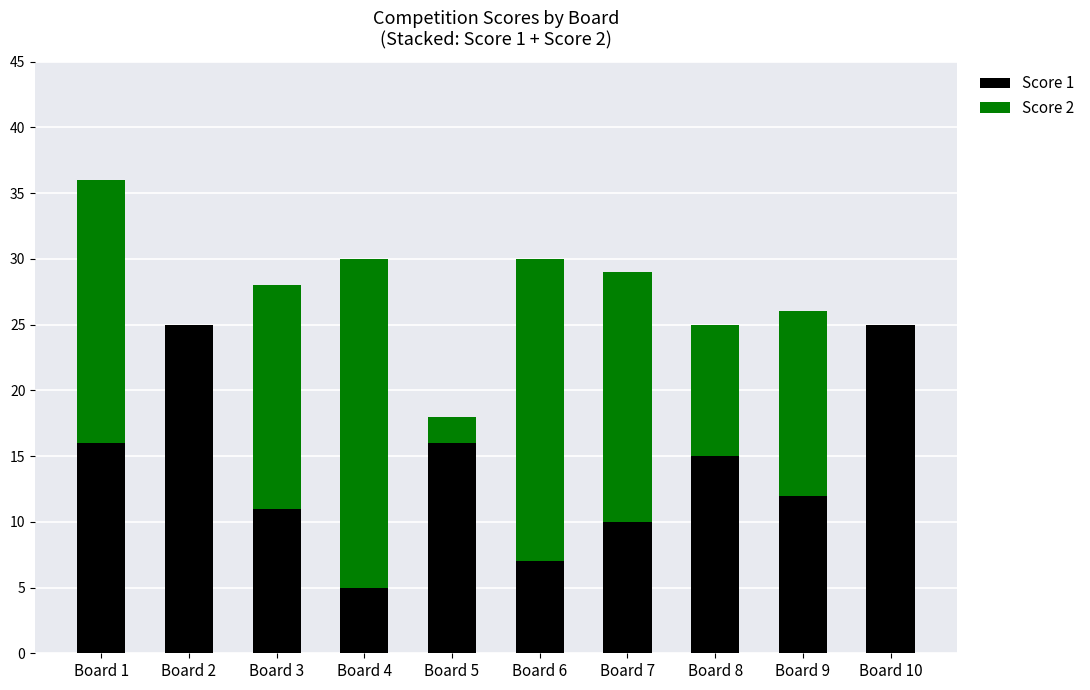

At which category is the sum across all series the highest?

Board 1